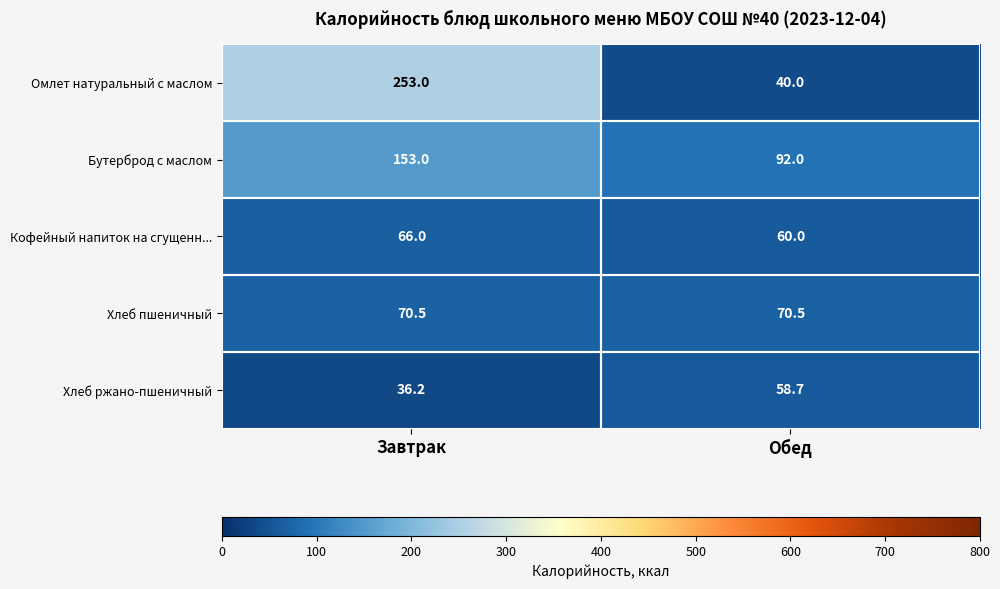

What is the maximum value shown in the chart?

253.0